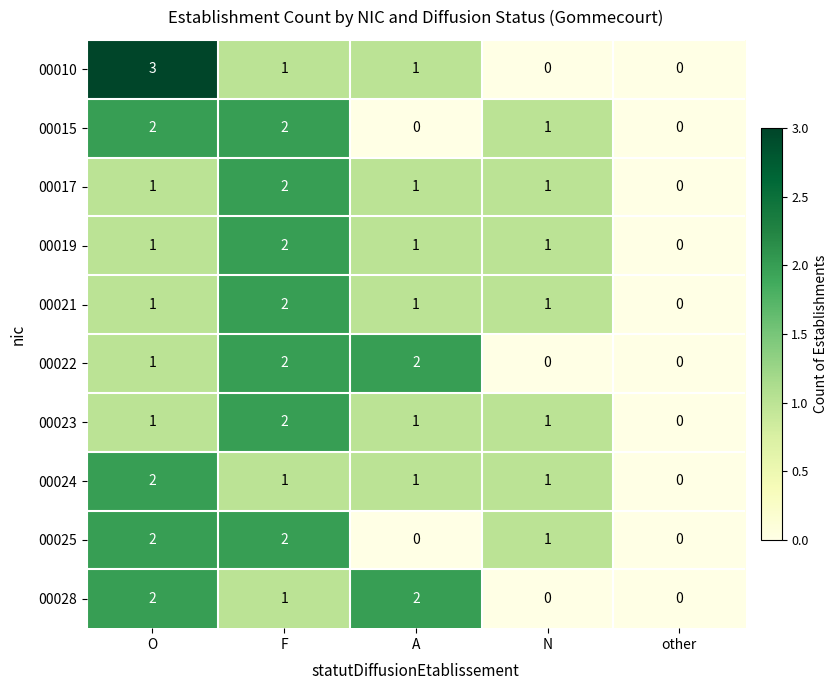

Where does the 00024 series first go above 1?

O